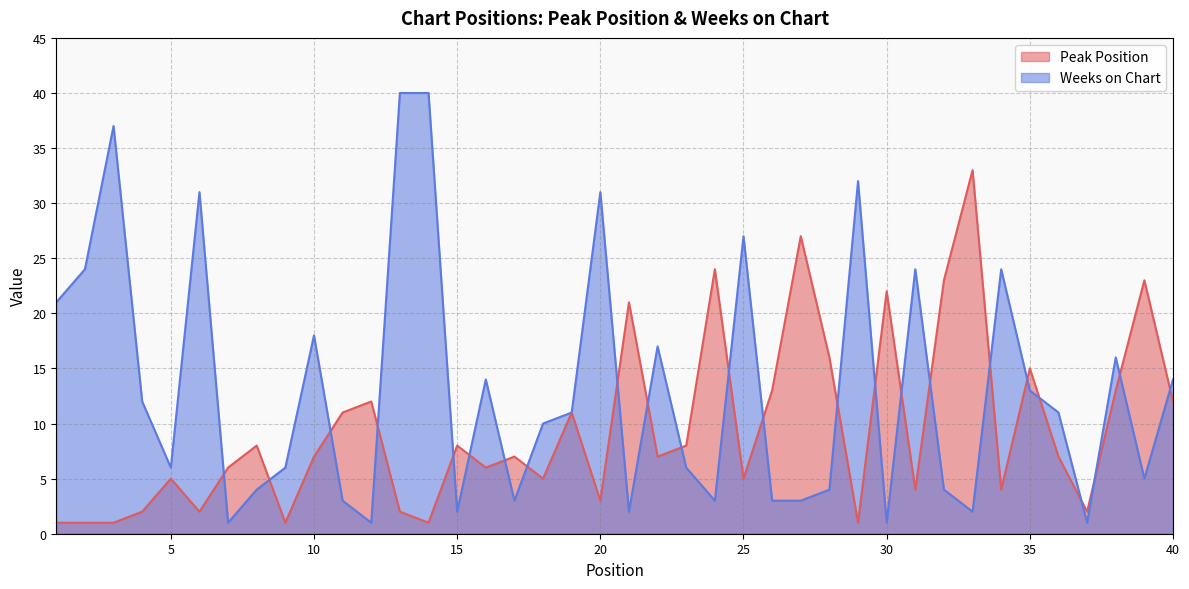

After their last crossing, which series has the higher values: Weeks on Chart or Peak Position?

Weeks on Chart